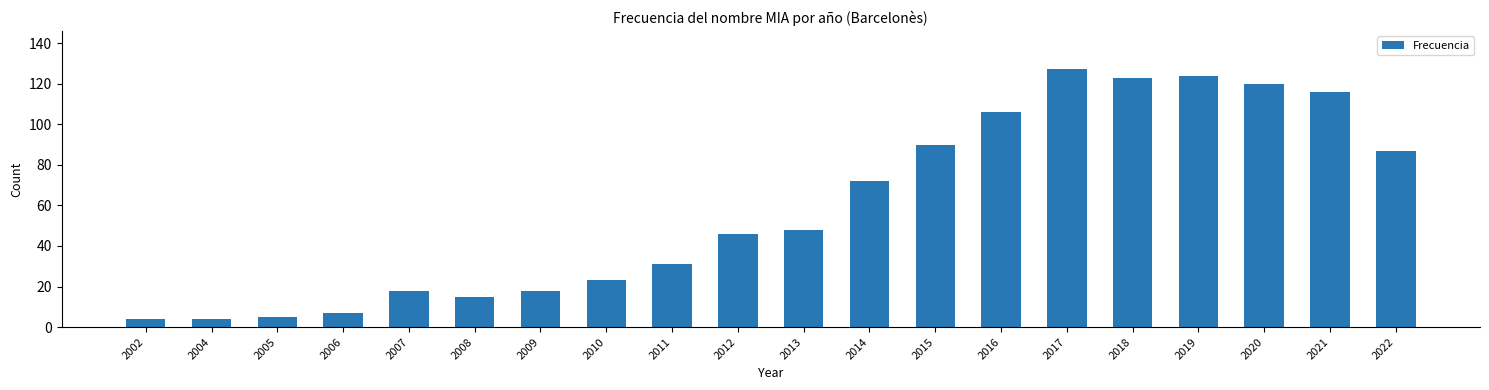

Which category has the highest value across all series?

2017